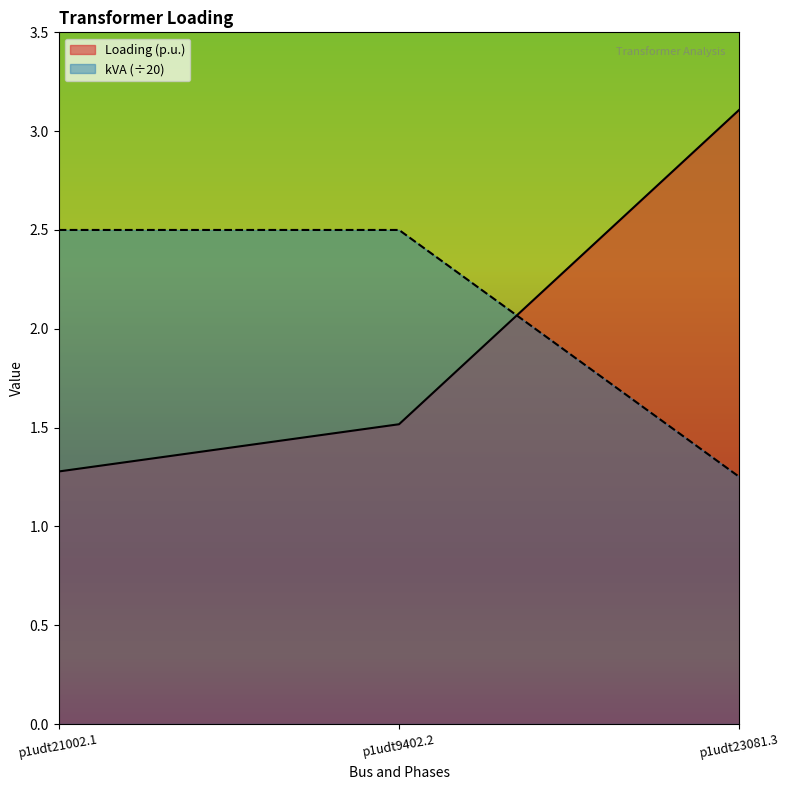

List the series in order of their peak value, highest first.

Loading (p.u.), kVA (÷20)